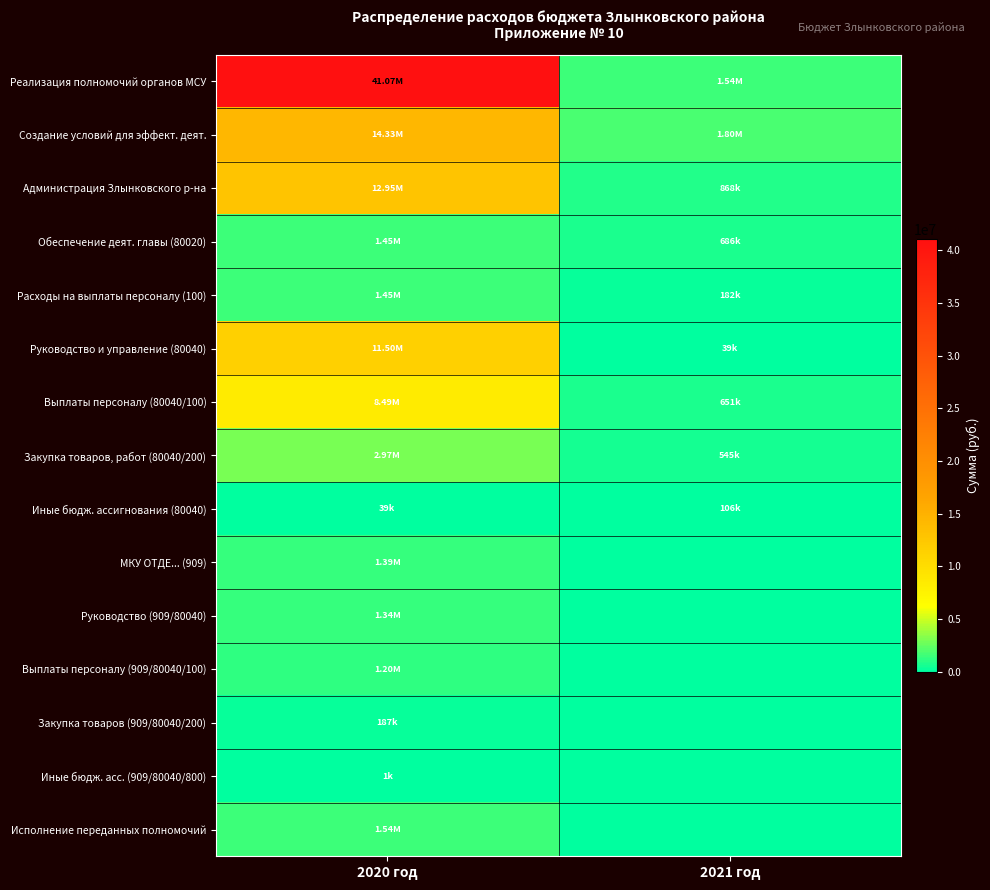

Rank the series by their maximum value, from lowest to highest.

Иные бюдж. асс. (909/80040/800), Иные бюдж. ассигнования (80040), Закупка товаров (909/80040/200), Выплаты персоналу (909/80040/100), Руководство (909/80040), МКУ ОТДЕ... (909), Обеспечение деят. главы (80020), Расходы на выплаты персоналу (100), Исполнение переданных полномочий, Закупка товаров, работ (80040/200), Выплаты персоналу (80040/100), Руководство и управление (80040), Администрация Злынковского р-на, Создание условий для эффект. деят., Реализация полномочий органов МСУ